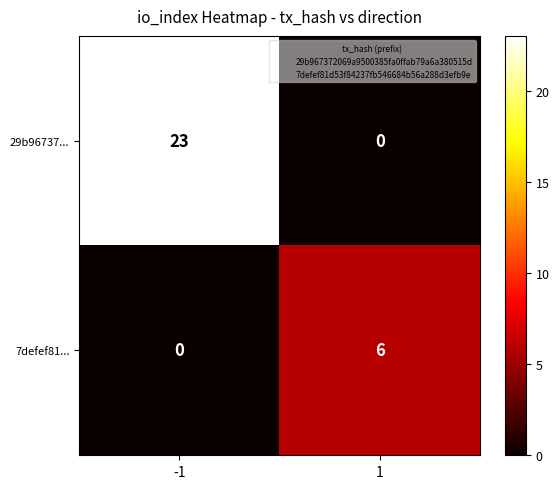

The value of 7defef81... at 1 is 2. True or false?

False